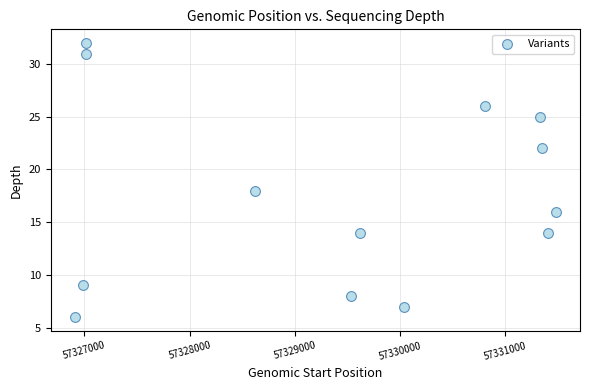

What Y value in the scatter plot is closest to 19?

18